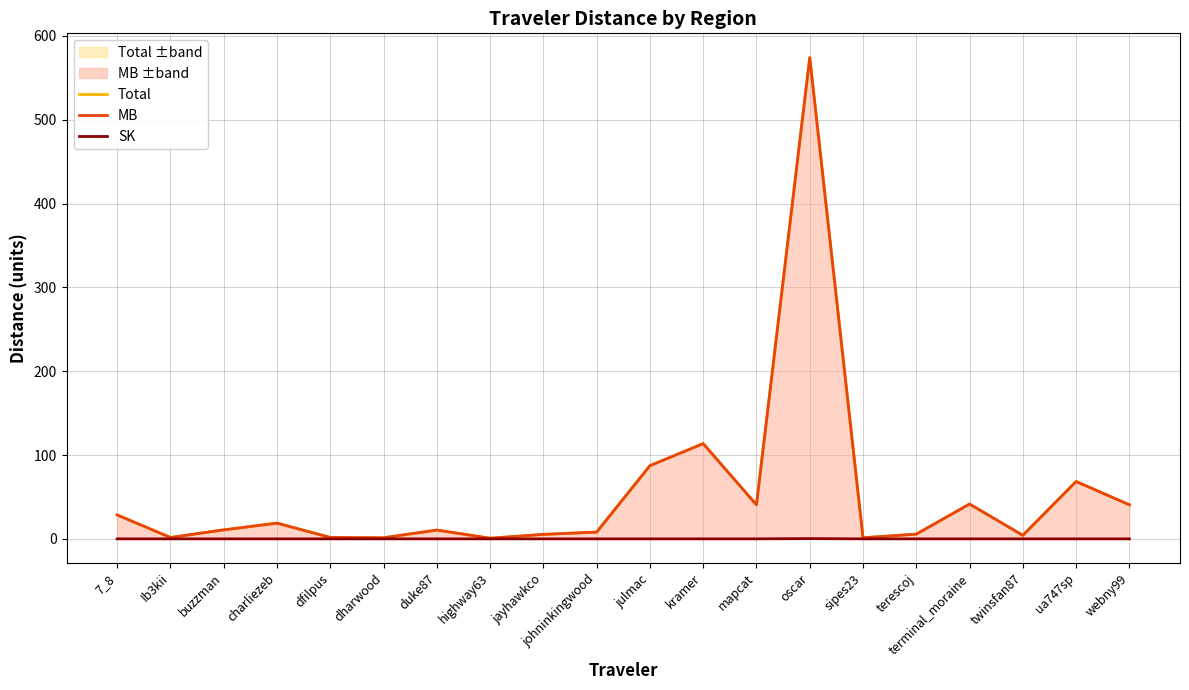

What is the highest value of the MB series?

574.0